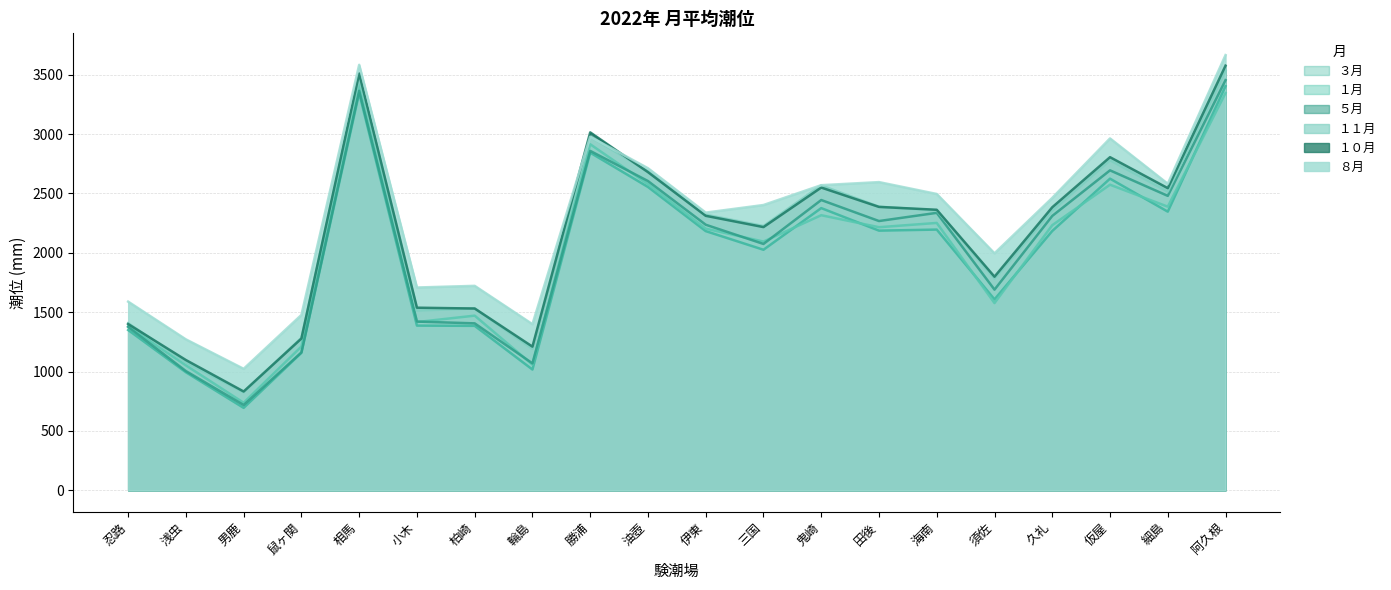

True or false: １０月 and ５月 cross at least once.

False